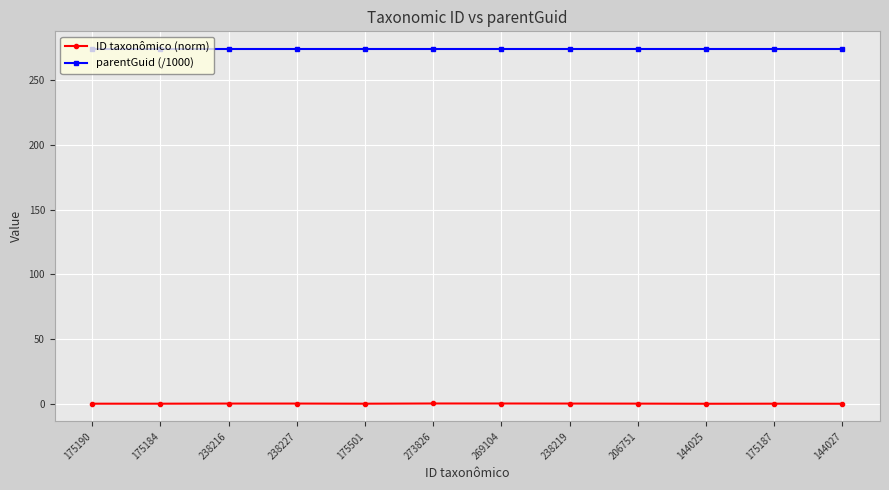

True or false: ID taxonômico (norm) has a value of 0.2 at 238227.

True